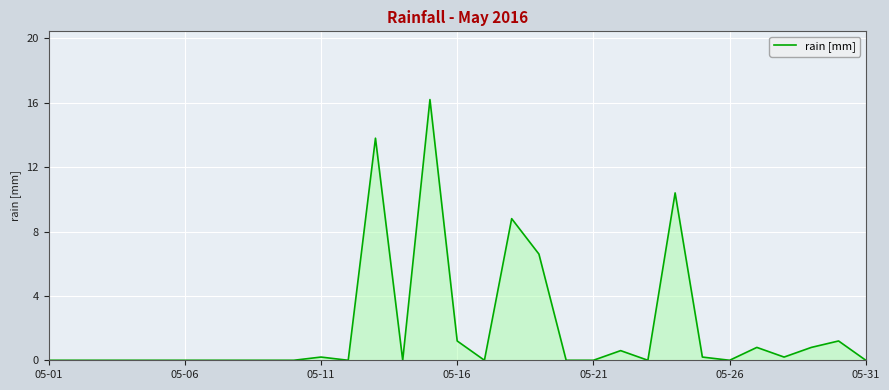

Count the number of categories in the chart.

31